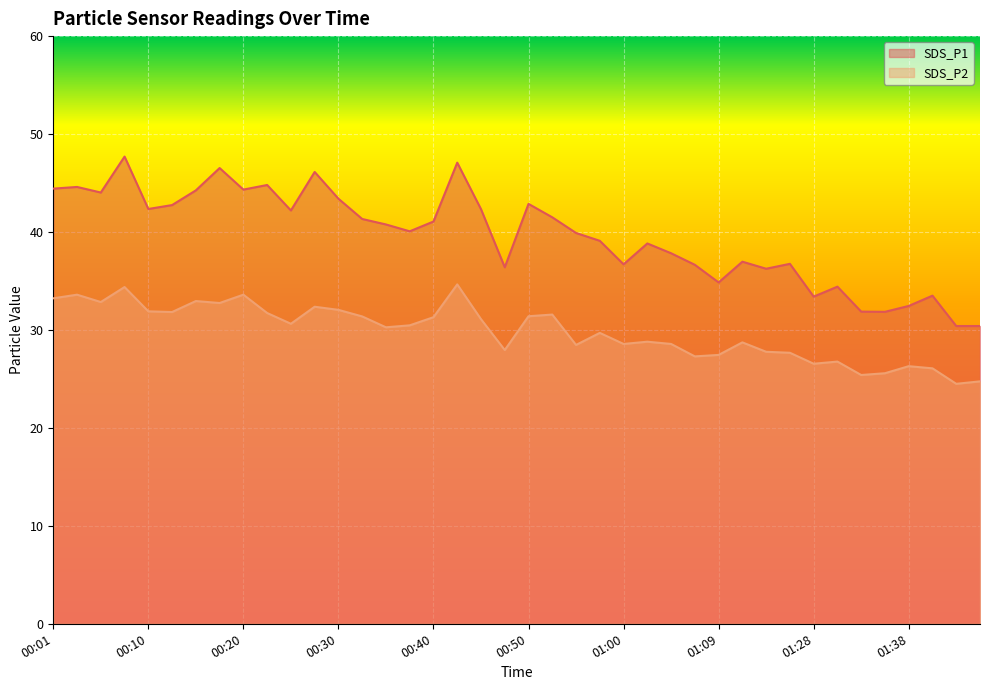

How many lines are shown in the chart?

2